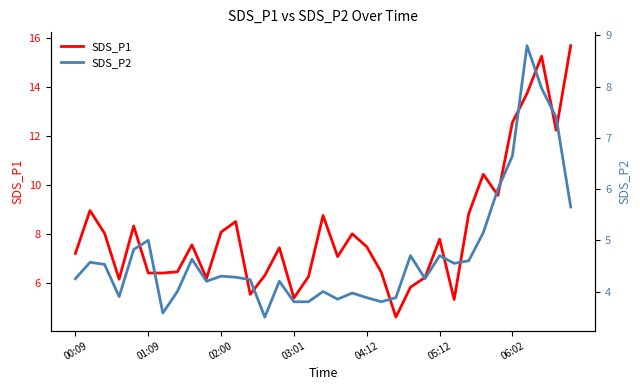

What is the maximum value for SDS_P1?

15.7